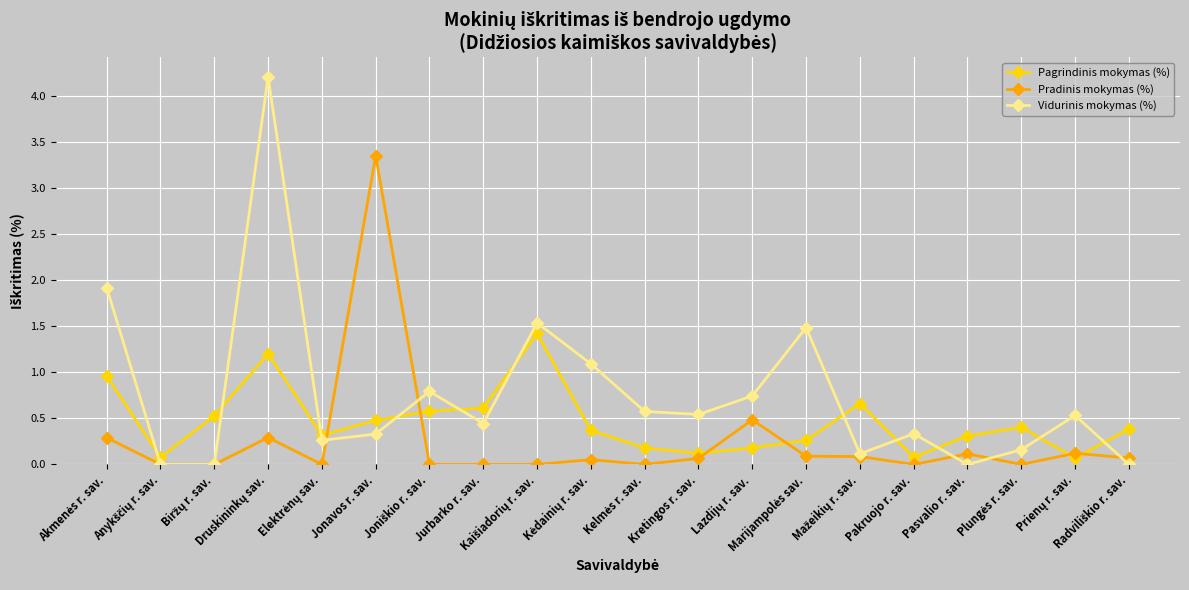

List the series in order of their peak value, highest first.

Vidurinis mokymas (%), Pradinis mokymas (%), Pagrindinis mokymas (%)